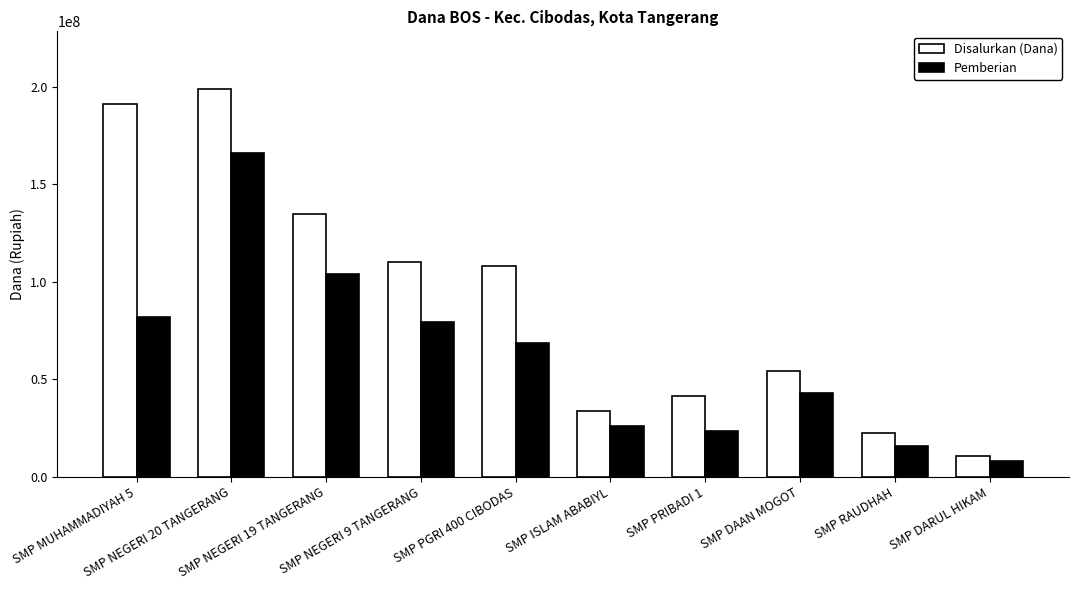

What is the label of the 1st bar from the left?

SMP MUHAMMADIYAH 5